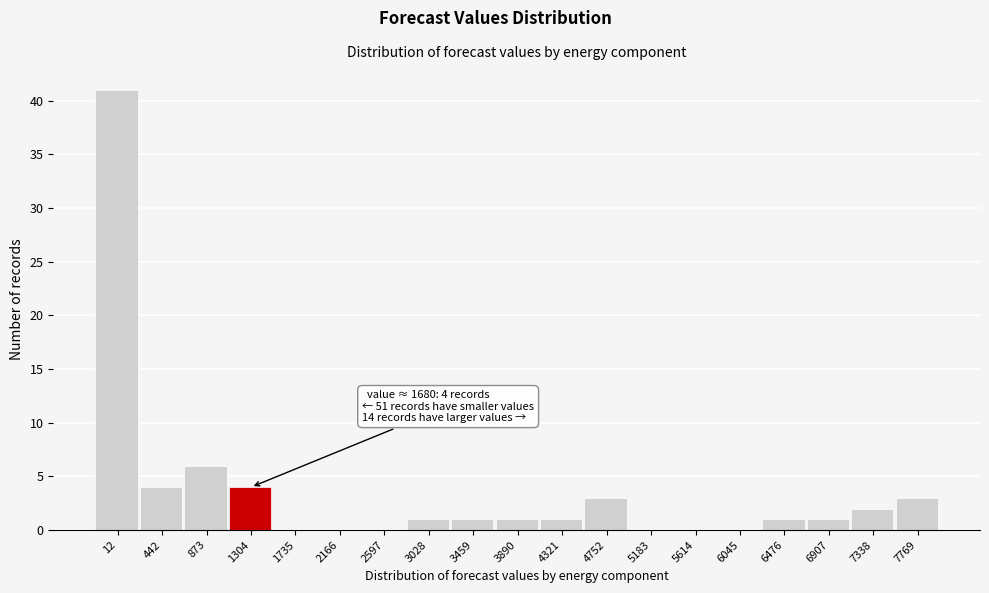

Reading left to right, list all the values displayed in this chart.

12=41	442=4	873=6	1304=4	1735=0	2166=0	2597=0	3028=1	3459=1	3890=1	4321=1	4752=3	5183=0	5614=0	6045=0	6476=1	6907=1	7338=2	7769=3